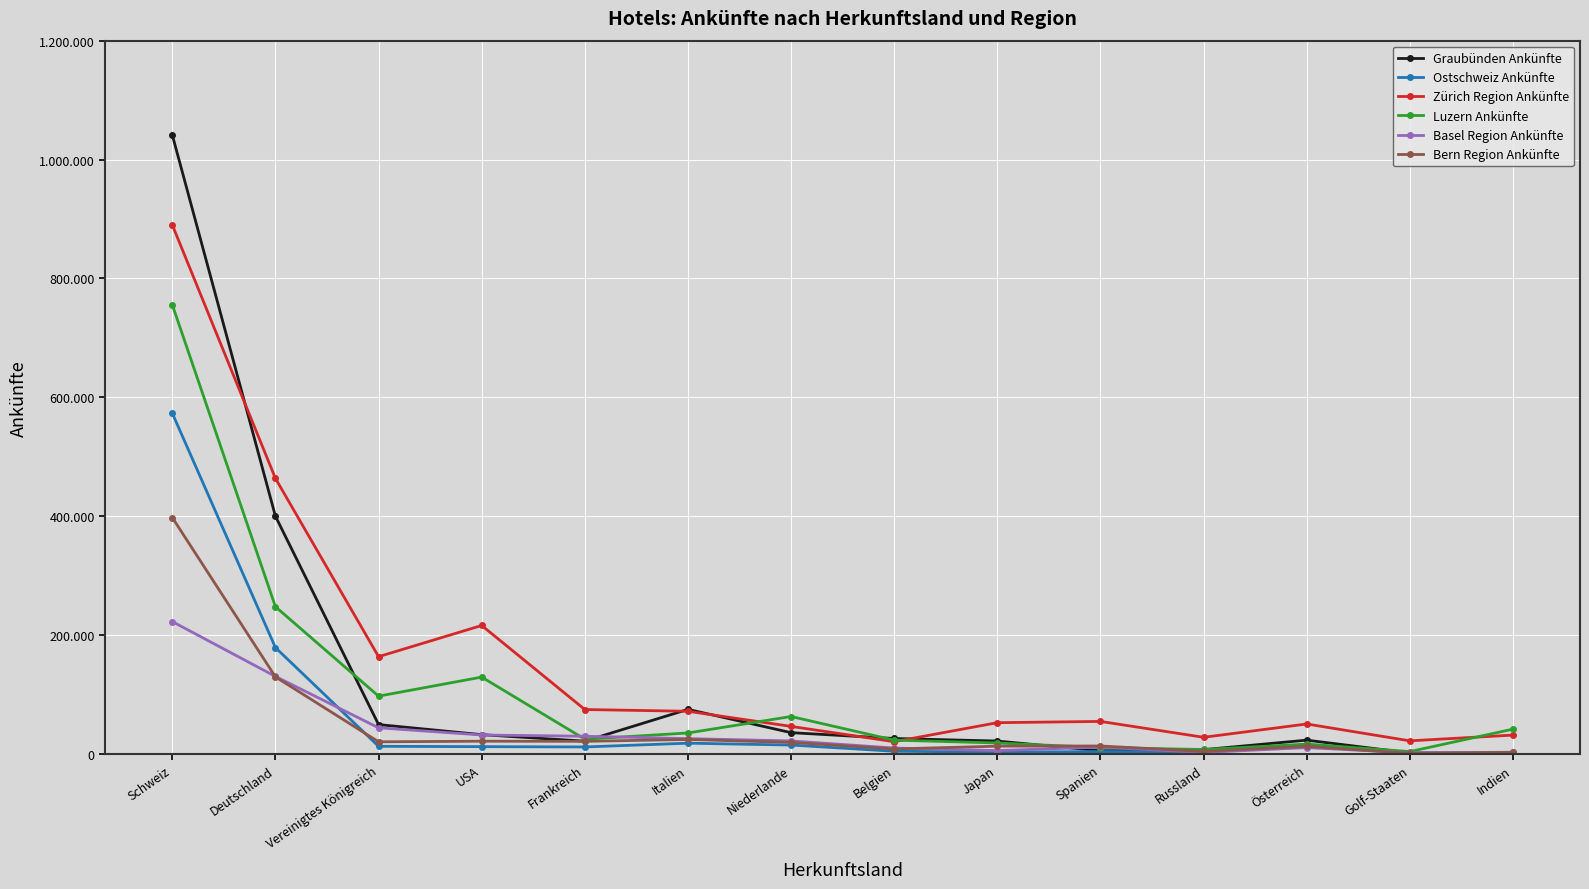

Reading right to left, list all the values displayed in this chart.

Graubünden Ankünfte: 1457	1576	23125	7157	5257	21613	25921	35747	74910	21432	32379	49335	399904	1041260
Ostschweiz Ankünfte: 941	585	14729	3631	3880	3001	4440	14868	18035	11689	12200	12766	178858	573168
Zürich Region Ankünfte: 31647	21963	50333	27943	54643	52520	20532	46272	71716	74661	216064	163604	463532	889930
Luzern Ankünfte: 41691	3899	16440	7405	10608	18395	23139	62924	35209	24775	129225	97185	247638	755587
Basel Region Ankünfte: 2781	1819	10563	2355	11465	5536	9871	21836	25696	29734	31796	43899	130351	222607
Bern Region Ankünfte: 2687	937	12699	4214	13321	13034	8323	19301	24274	21136	21367	20357	129550	397612